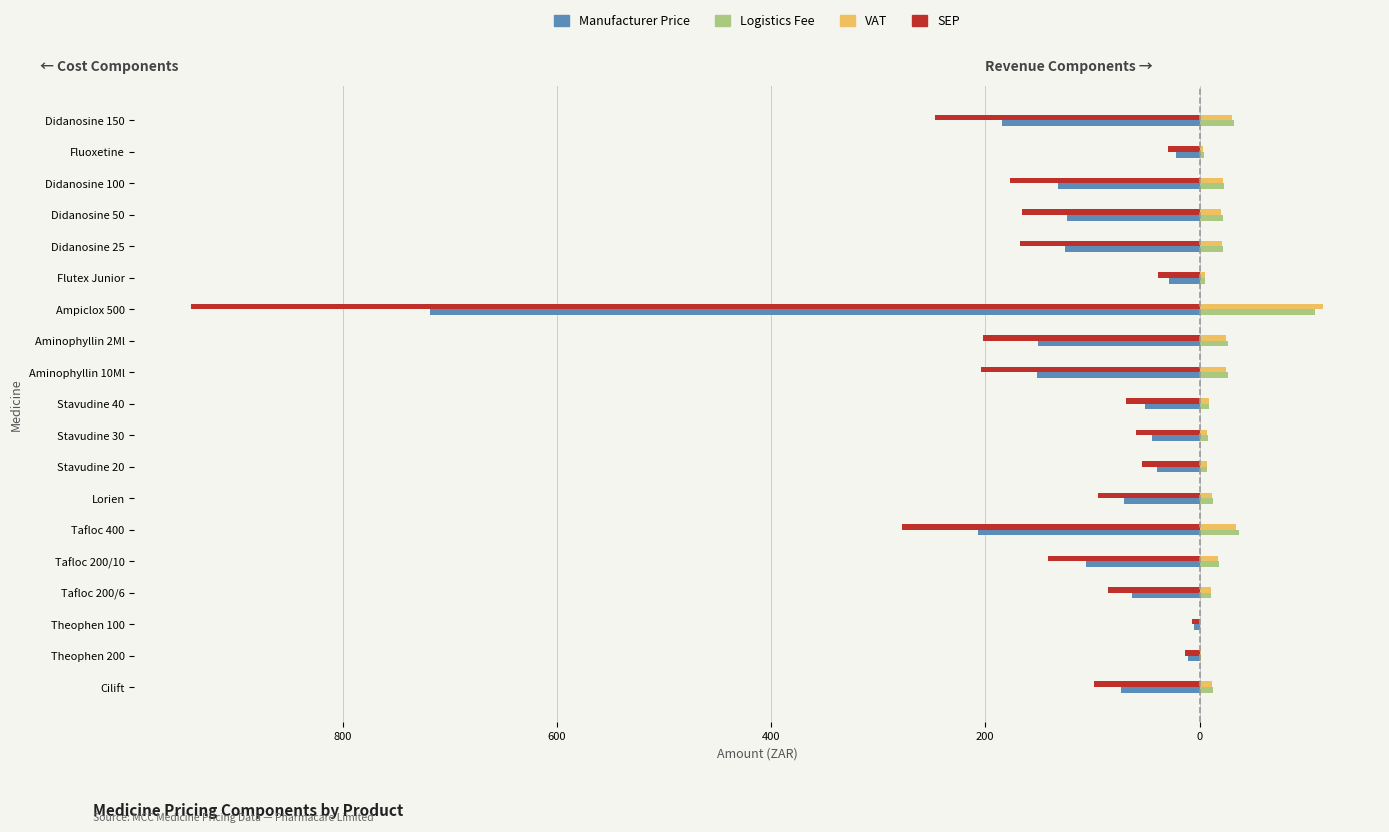

What are all the series names shown in the legend?

Manufacturer Price, Logistics Fee, VAT, SEP